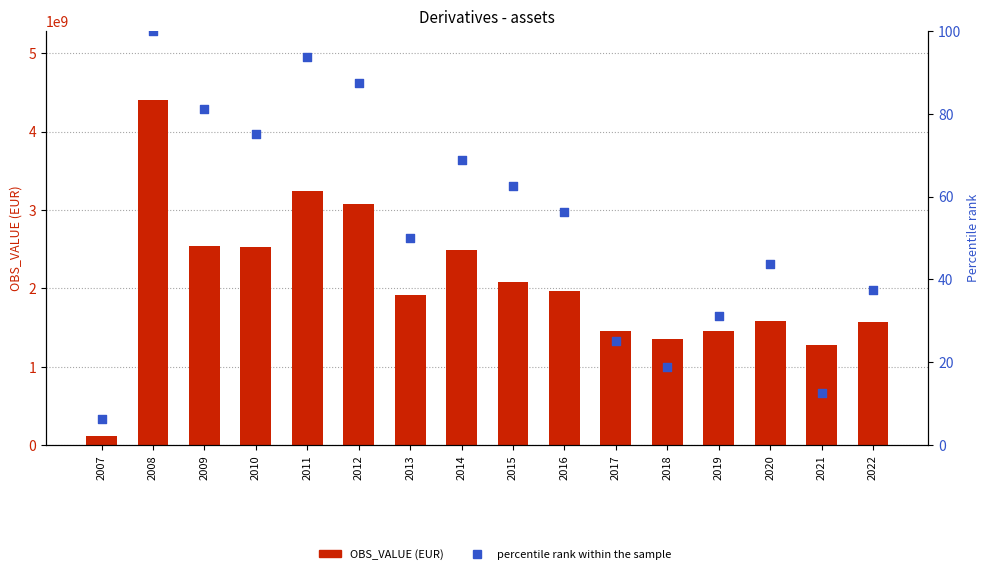

Which series reaches the minimum Y coordinate?

percentile rank within the sample